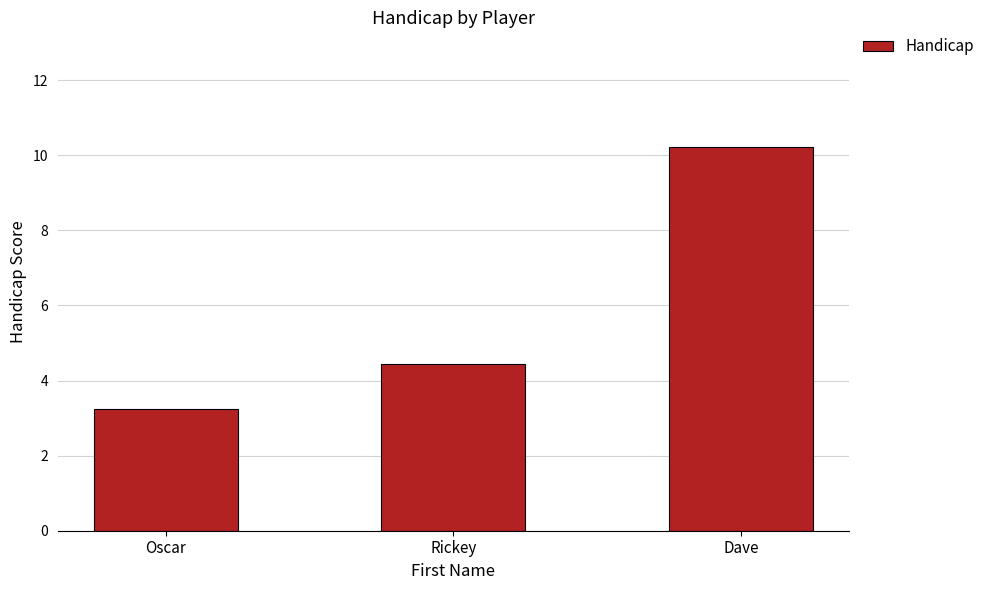

Count the number of data series in this chart.

1